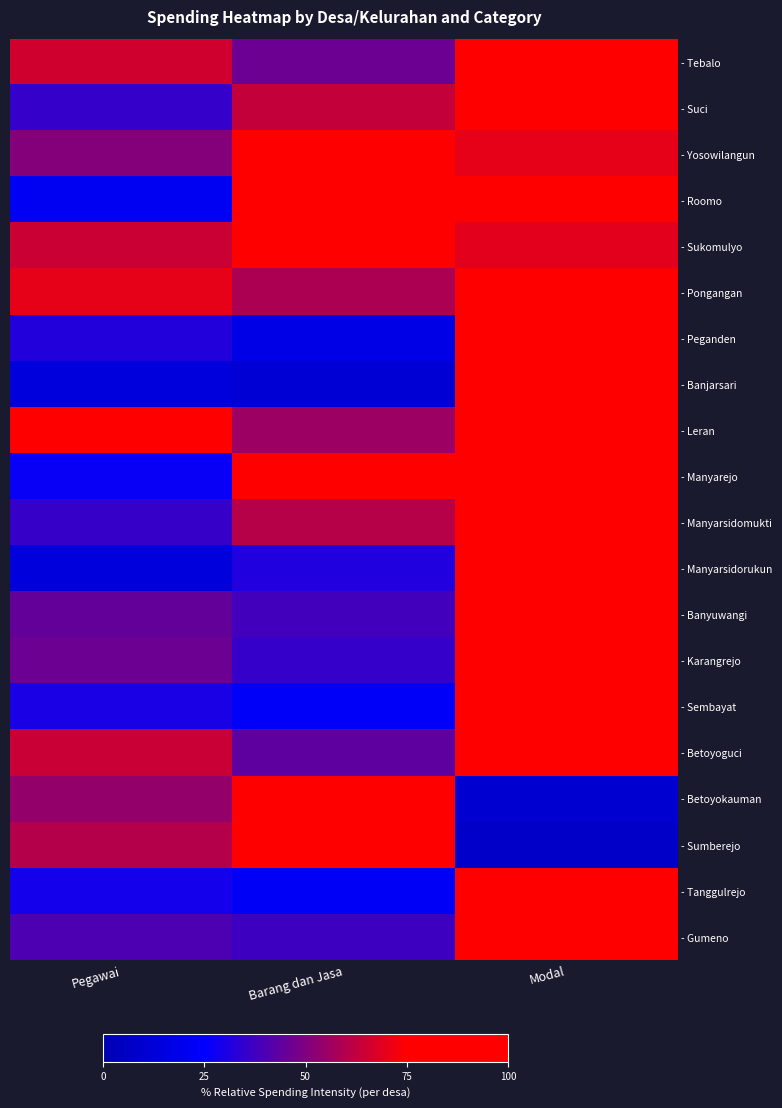

Reading left to right, transcribe all the data shown in this chart.

- Tebalo: Pegawai=65.8	Barang dan Jasa=46.3	Modal=100.0
- Suci: Pegawai=35.3	Barang dan Jasa=63.6	Modal=100.0
- Yosowilangun: Pegawai=51.1	Barang dan Jasa=100.0	Modal=70.2
- Roomo: Pegawai=20.7	Barang dan Jasa=95.5	Modal=100.0
- Sukomulyo: Pegawai=64.6	Barang dan Jasa=100.0	Modal=69.2
- Pongangan: Pegawai=70.1	Barang dan Jasa=58.7	Modal=100.0
- Peganden: Pegawai=31.9	Barang dan Jasa=16.8	Modal=100.0
- Banjarsari: Pegawai=14.3	Barang dan Jasa=11.0	Modal=100.0
- Leran: Pegawai=77.1	Barang dan Jasa=55.7	Modal=100.0
- Manyarejo: Pegawai=26.6	Barang dan Jasa=94.8	Modal=100.0
- Manyarsidomukti: Pegawai=35.9	Barang dan Jasa=60.8	Modal=100.0
- Manyarsidorukun: Pegawai=14.4	Barang dan Jasa=31.5	Modal=100.0
- Banyuwangi: Pegawai=44.5	Barang dan Jasa=37.9	Modal=100.0
- Karangrejo: Pegawai=46.2	Barang dan Jasa=35.4	Modal=100.0
- Sembayat: Pegawai=30.2	Barang dan Jasa=23.5	Modal=100.0
- Betoyoguci: Pegawai=64.1	Barang dan Jasa=43.6	Modal=100.0
- Betoyokauman: Pegawai=54.1	Barang dan Jasa=100.0	Modal=10.2
- Sumberejo: Pegawai=60.3	Barang dan Jasa=100.0	Modal=7.7
- Tanggulrejo: Pegawai=29.0	Barang dan Jasa=22.4	Modal=100.0
- Gumeno: Pegawai=40.2	Barang dan Jasa=37.3	Modal=100.0